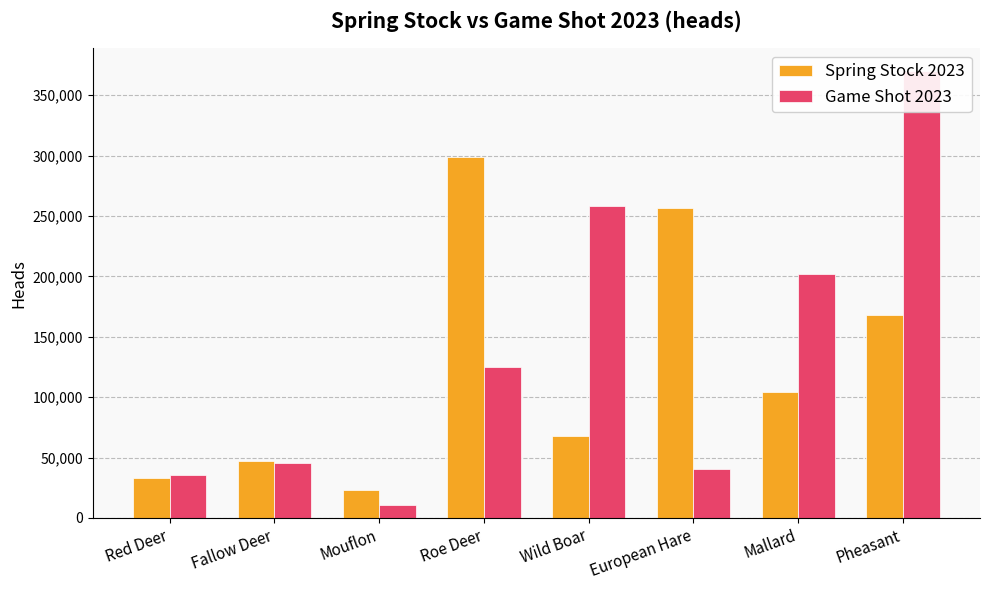

How many bars are there in total?

16